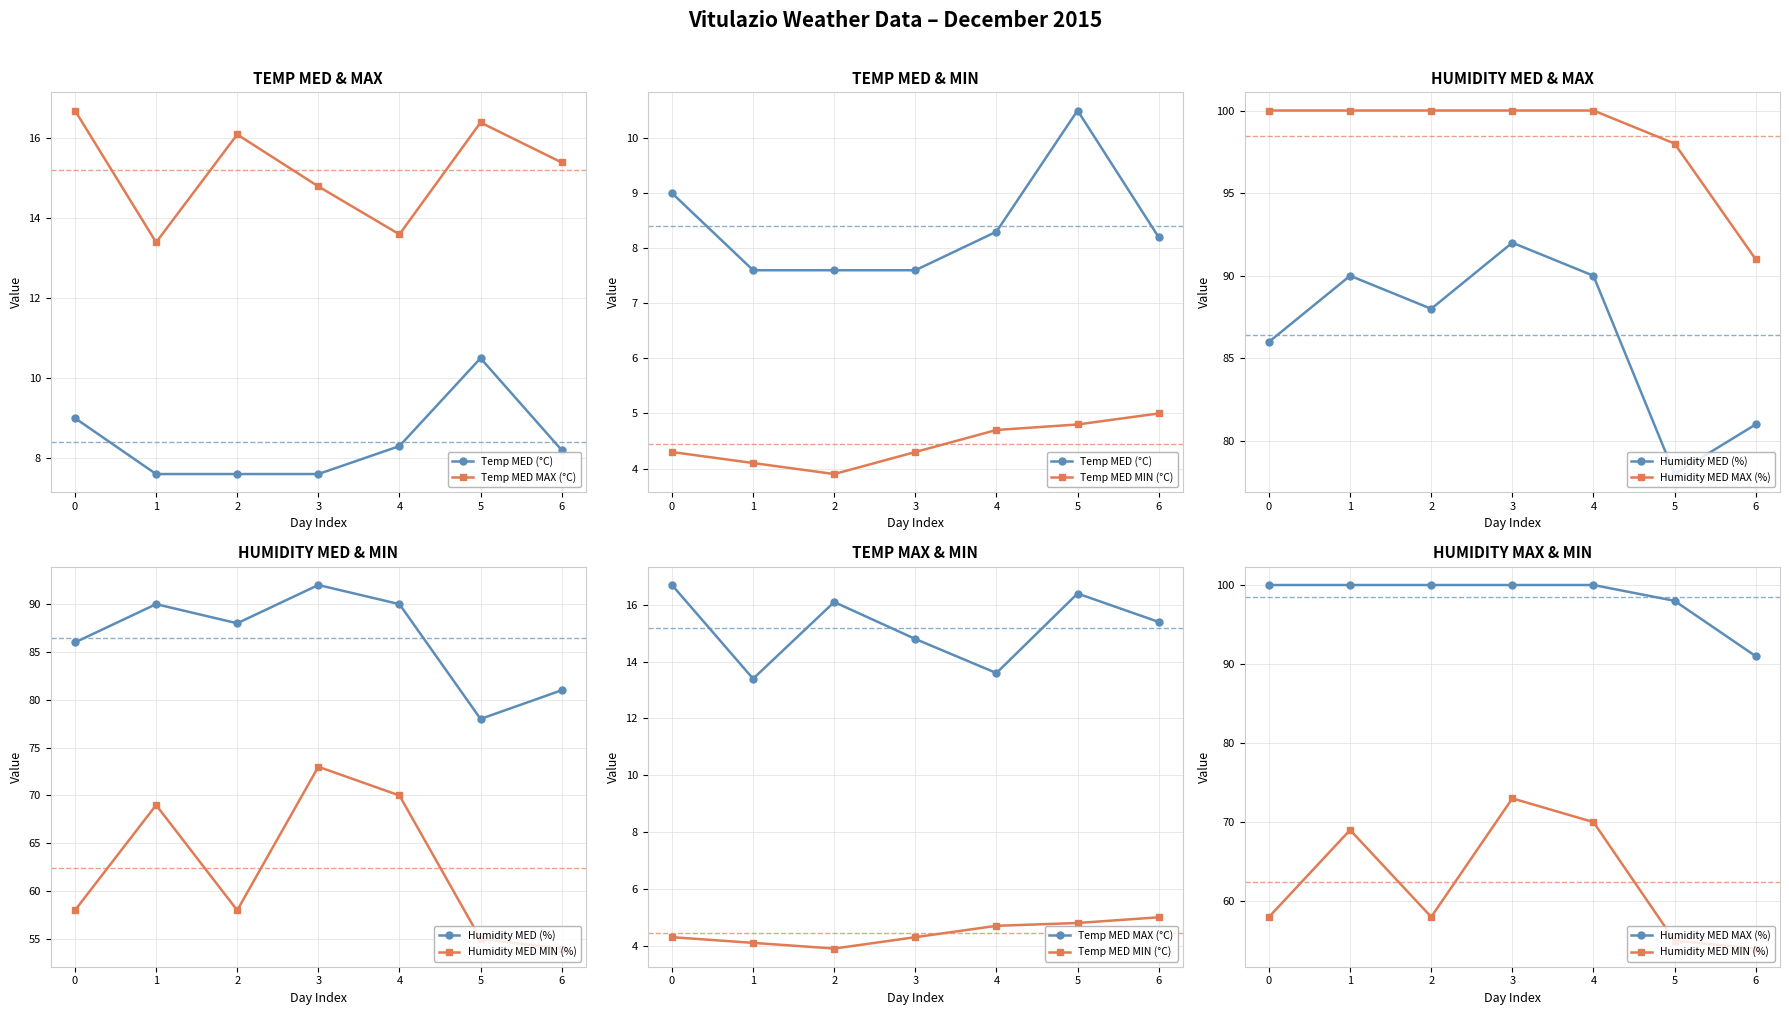

At 4, list the series in order from smallest to largest.

Temp MED MIN (°C), Temp MED (°C), Temp MED MAX (°C), Humidity MED MIN (%), Humidity MED (%), Humidity MED MAX (%)